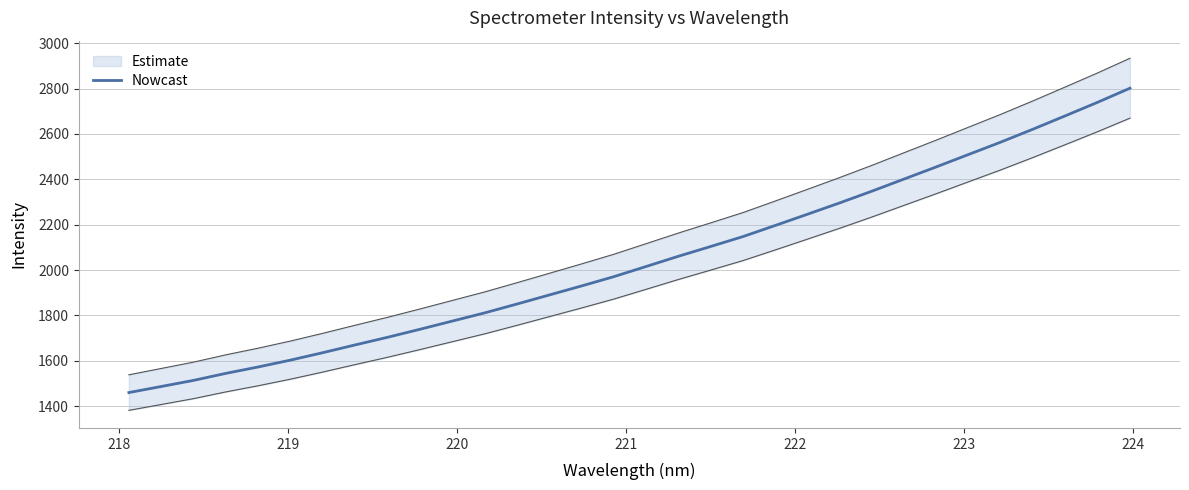

How many data points does each series have?

32